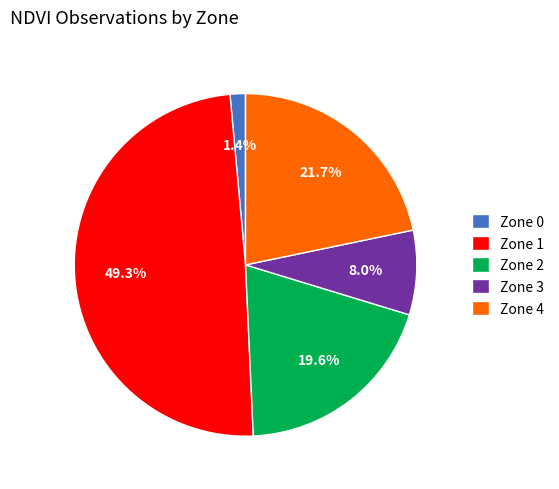

To the nearest percent, what is the average slice percentage?

20%